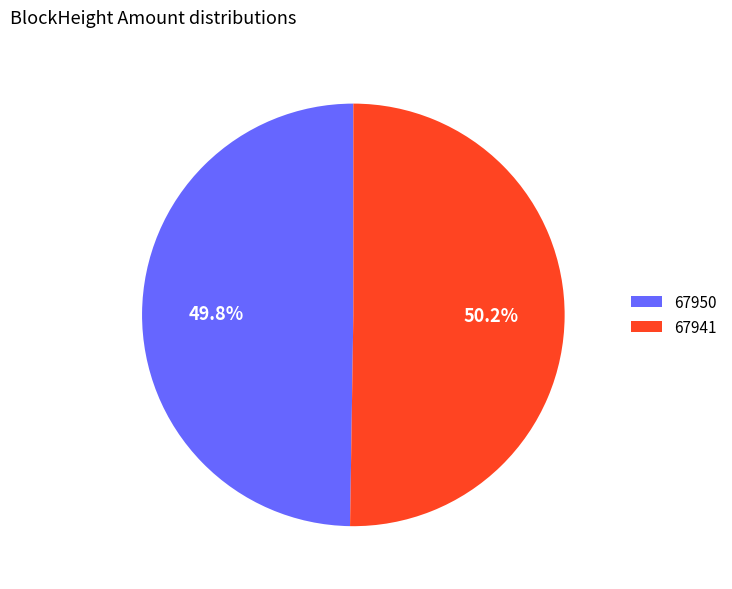

Do 67950 and 67941 together represent more than half of the pie?

Yes